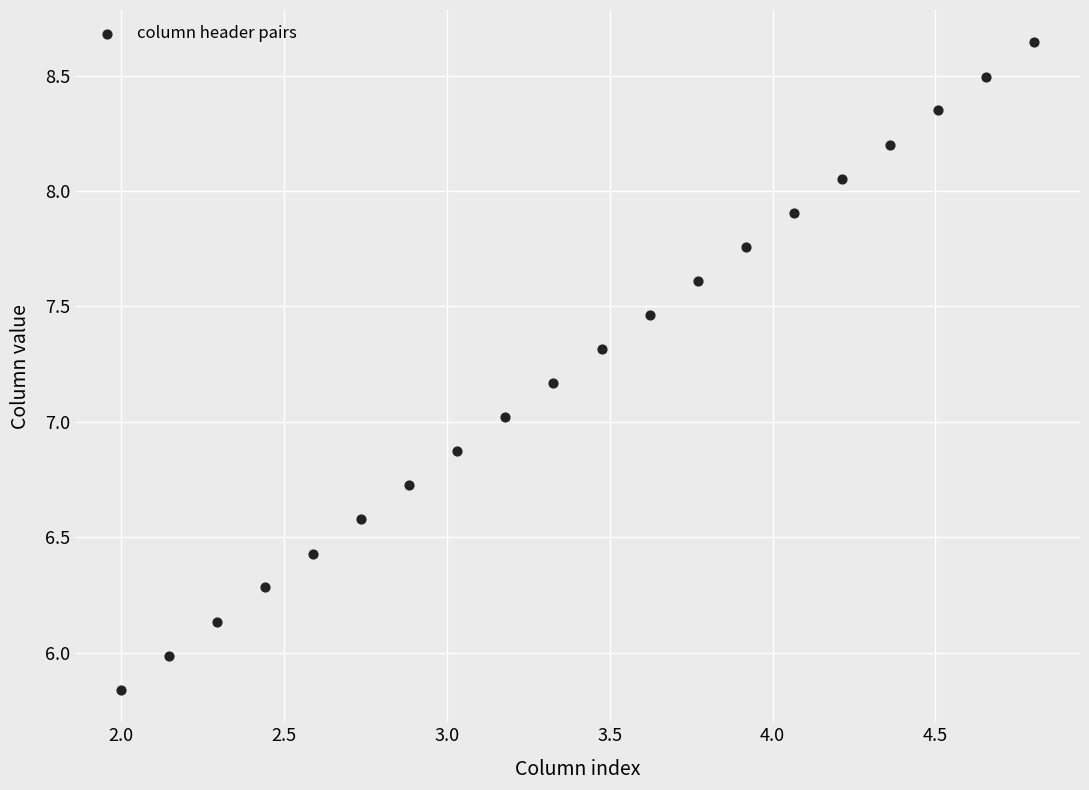

What is the range of X values (max minus min)?

2.8